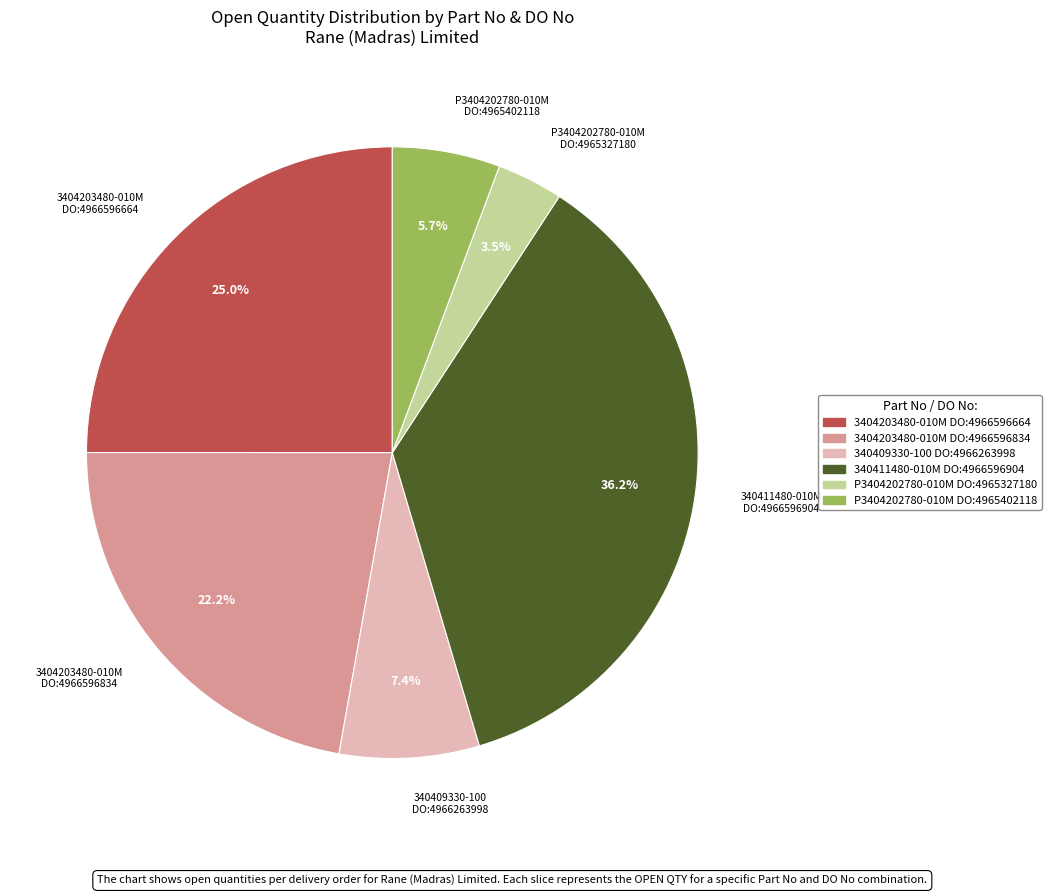

Does any single category account for the majority?

No